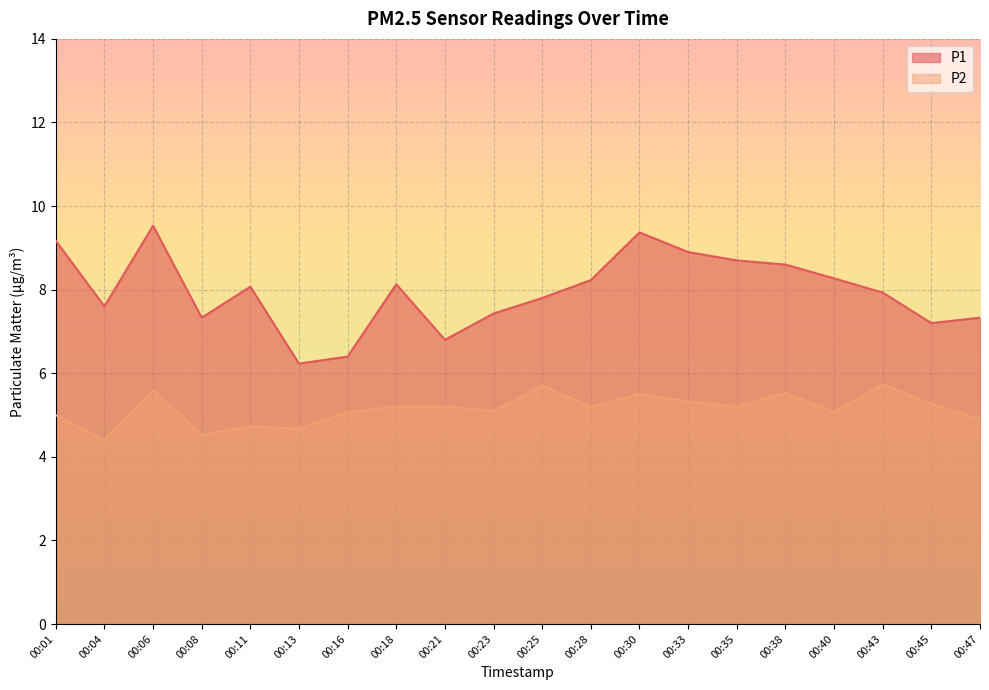

What are all the series names shown in the legend?

P1, P2